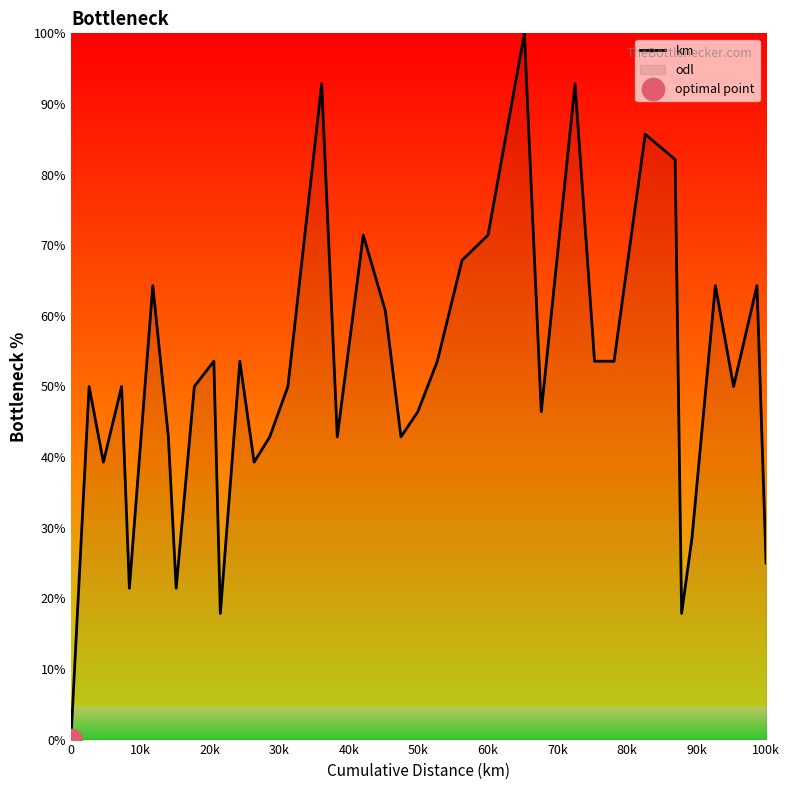

At which label is the value closest to 50?

10k